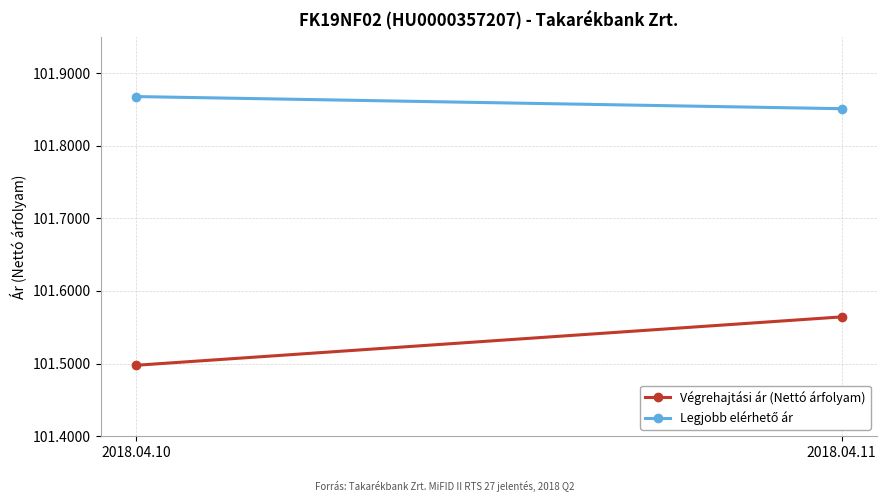

At how many categories does at least one series exceed 101?

2